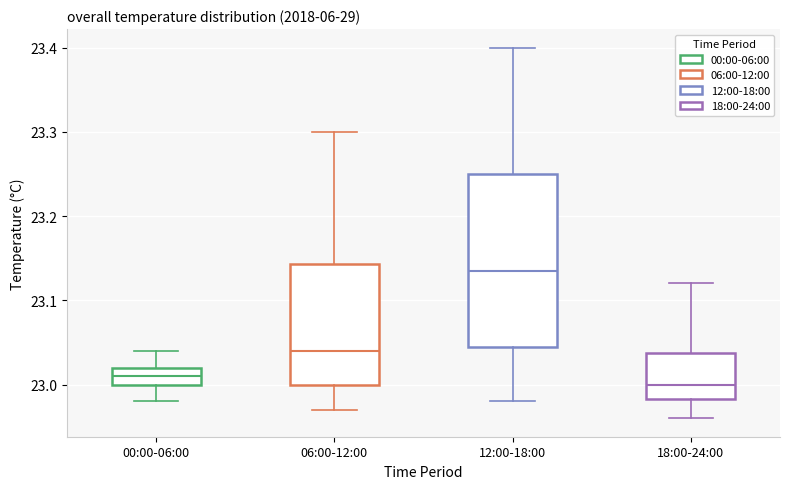

Which box's median line is the highest?

12:00-18:00